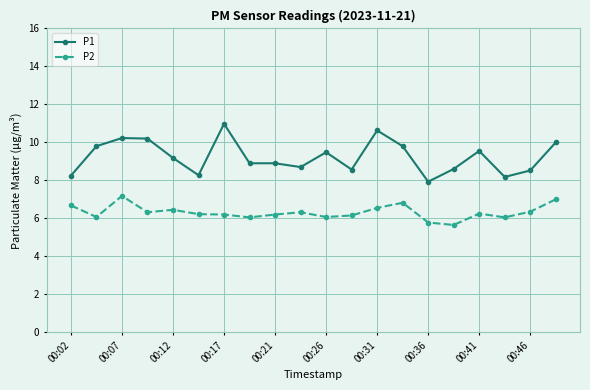

Which series has the widest spread of values?

P1